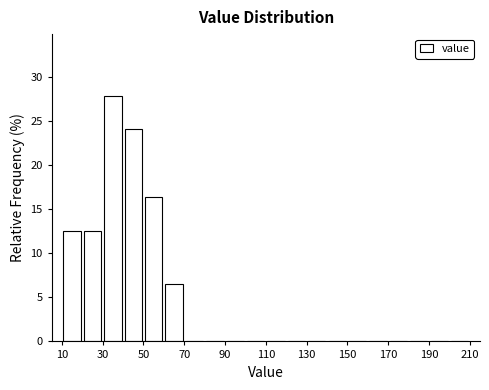

Reading left to right, transcribe this chart: for each bar, give the range it covers on the x-axis and its height. The values are not printed on the chart, so give them approximately, as read against the axis.

10 to 20: 12.5
20 to 30: 12.5
30 to 40: 28.0
40 to 50: 24.0
50 to 60: 16.5
60 to 70: 6.5
70 to 80: 0
80 to 90: 0
90 to 100: 0
100 to 110: 0
110 to 120: 0
120 to 130: 0
130 to 140: 0
140 to 150: 0
150 to 160: 0
160 to 170: 0
170 to 180: 0
180 to 190: 0
190 to 200: 0
200 to 210: 0